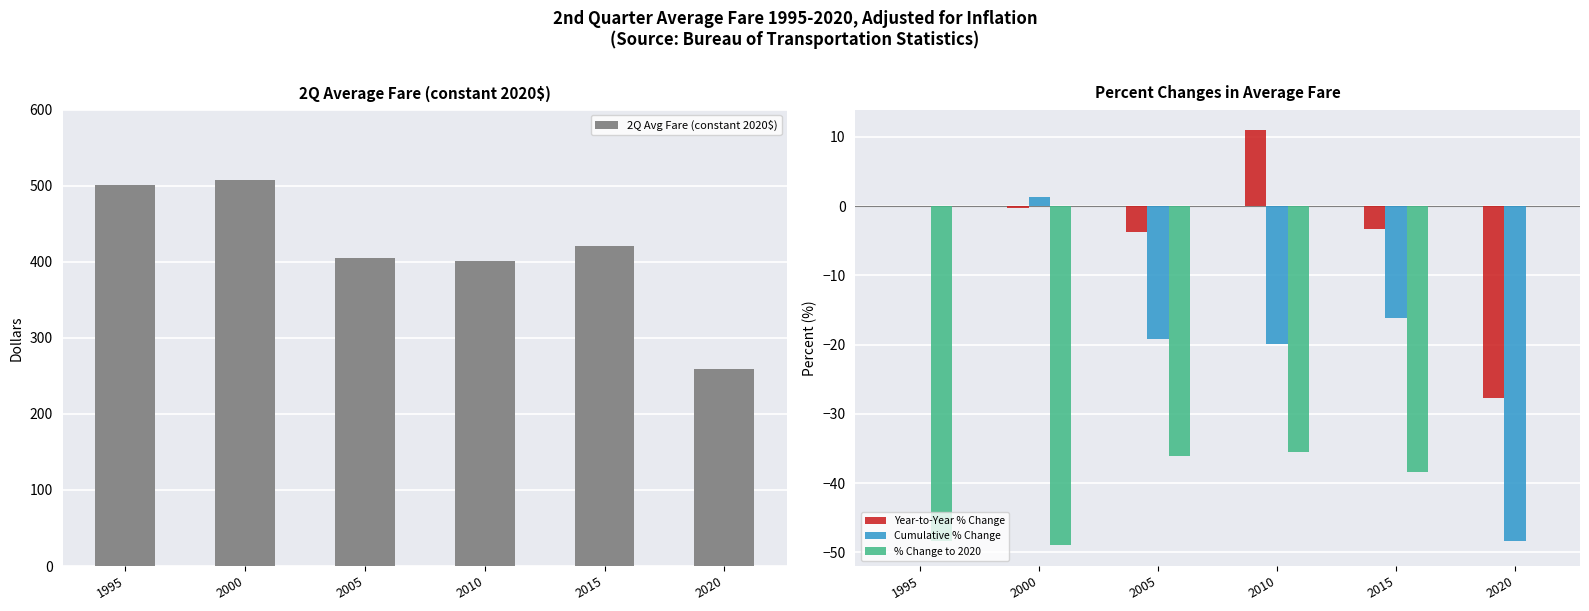

What is the sum of all 2Q Avg Fare (constant 2020$) values?

2493.5